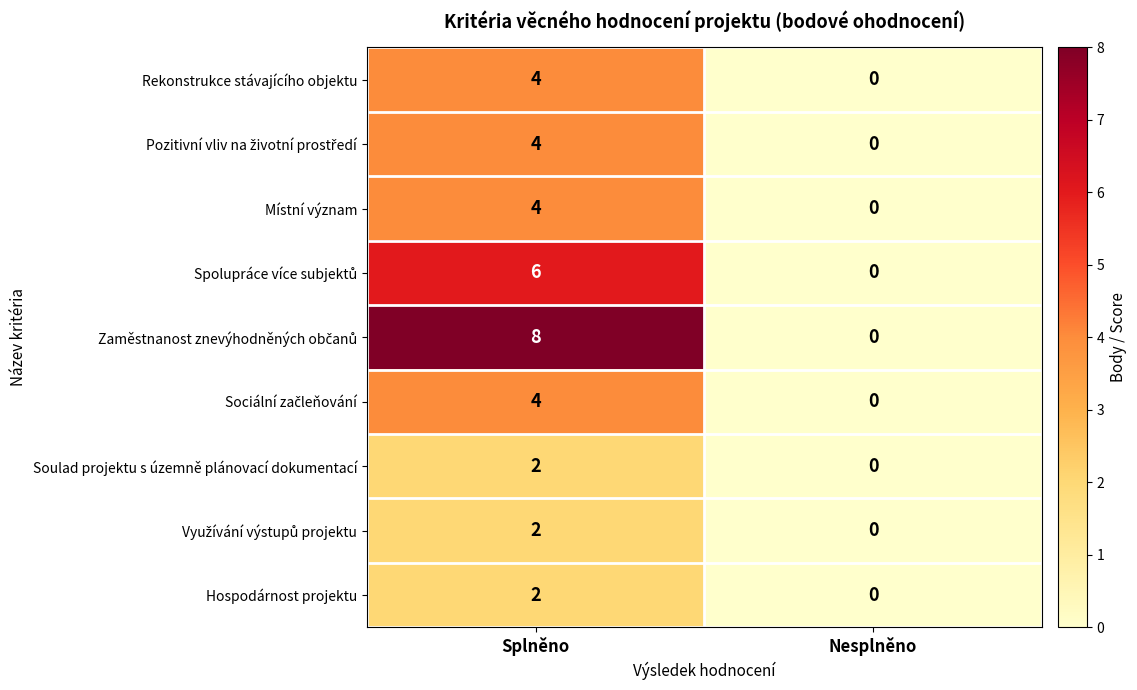

What is the difference between the highest and lowest values at Splněno?

6